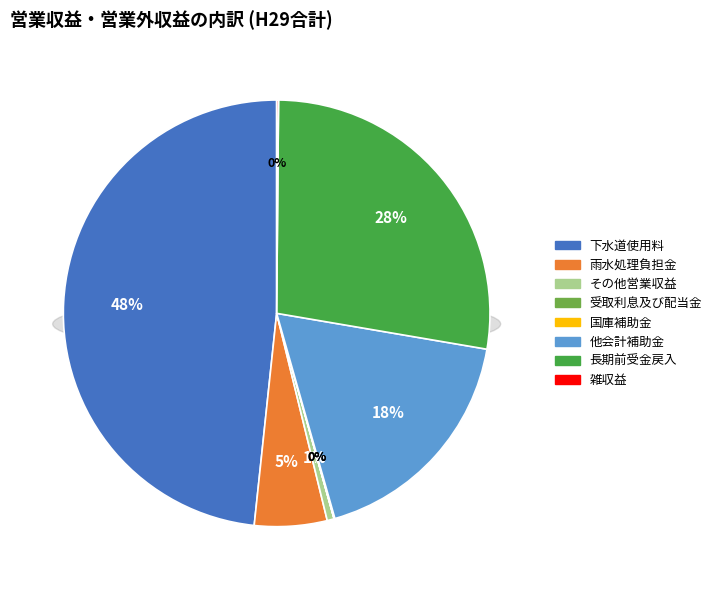

What is the ratio of the value at 雑収益 to the value at 受取利息及び配当金?

125.4